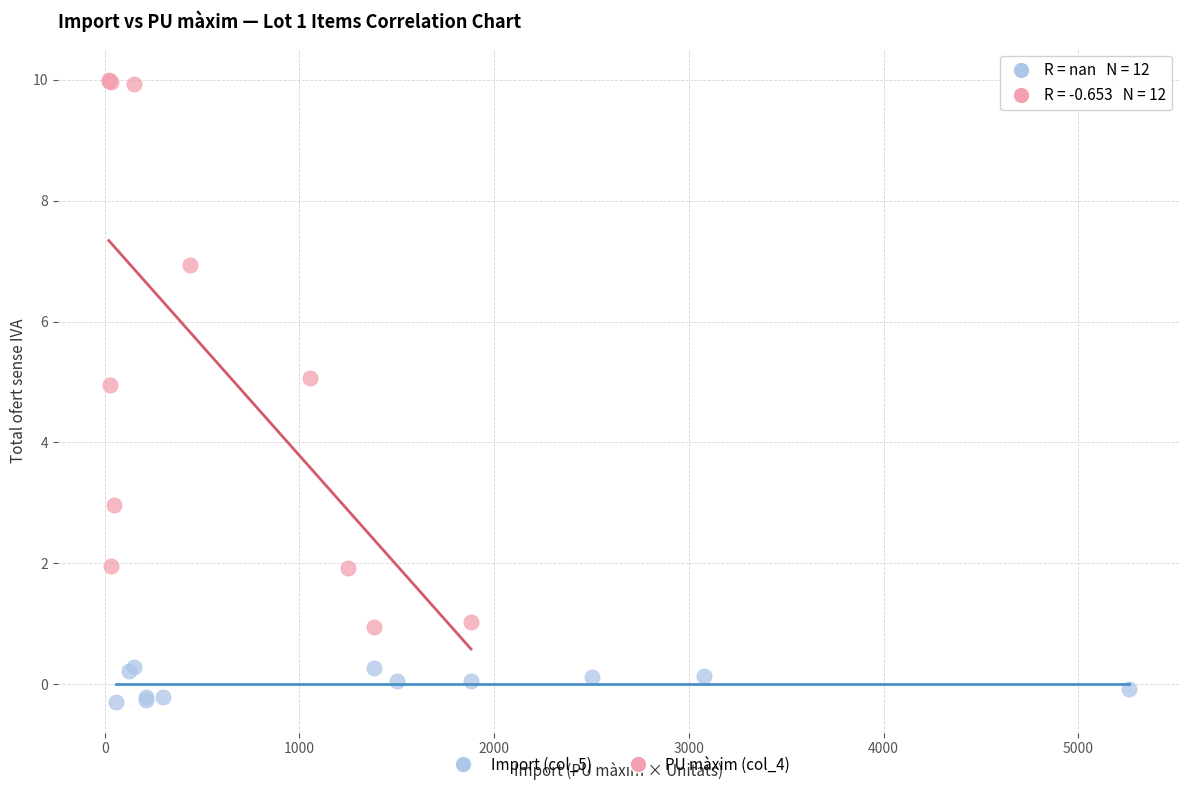

Which series has the largest Y range (max minus min)?

PU màxim (col_4)